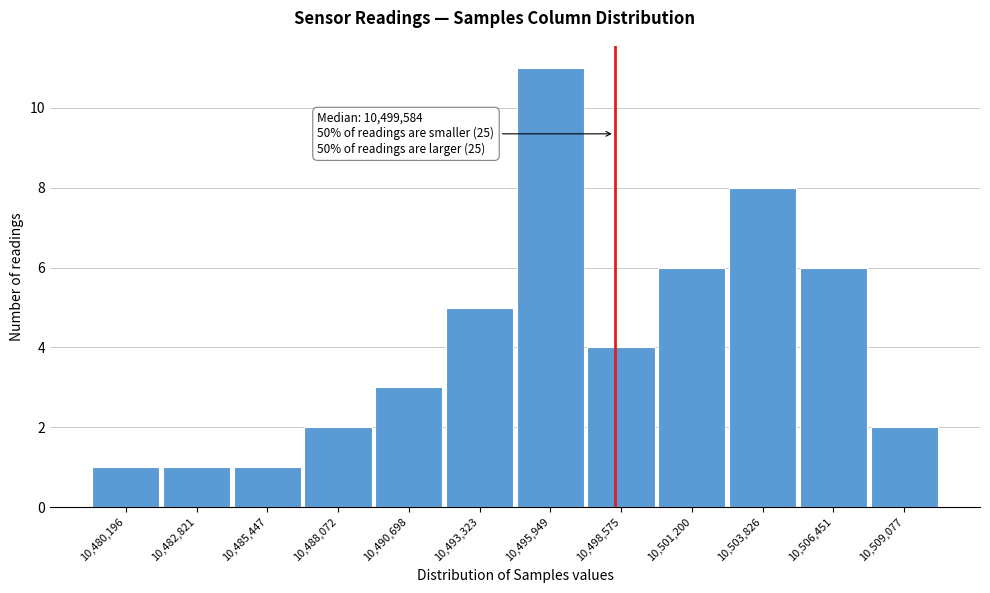

Reading right to left, extract all data points from this chart.

2	6	8	6	4	11	5	3	2	1	1	1